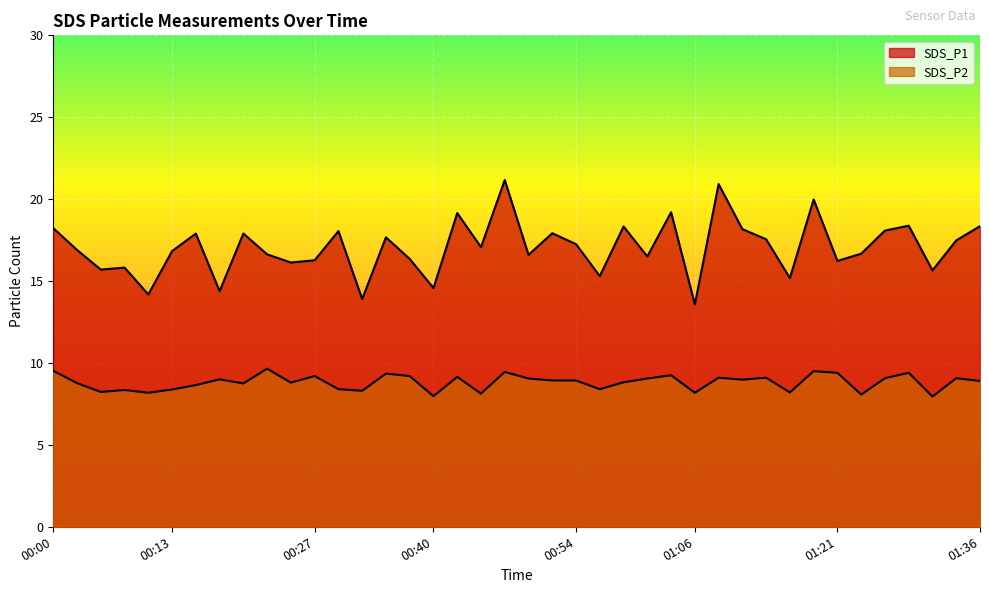

Rank the series by their maximum value, from highest to lowest.

SDS_P1, SDS_P2